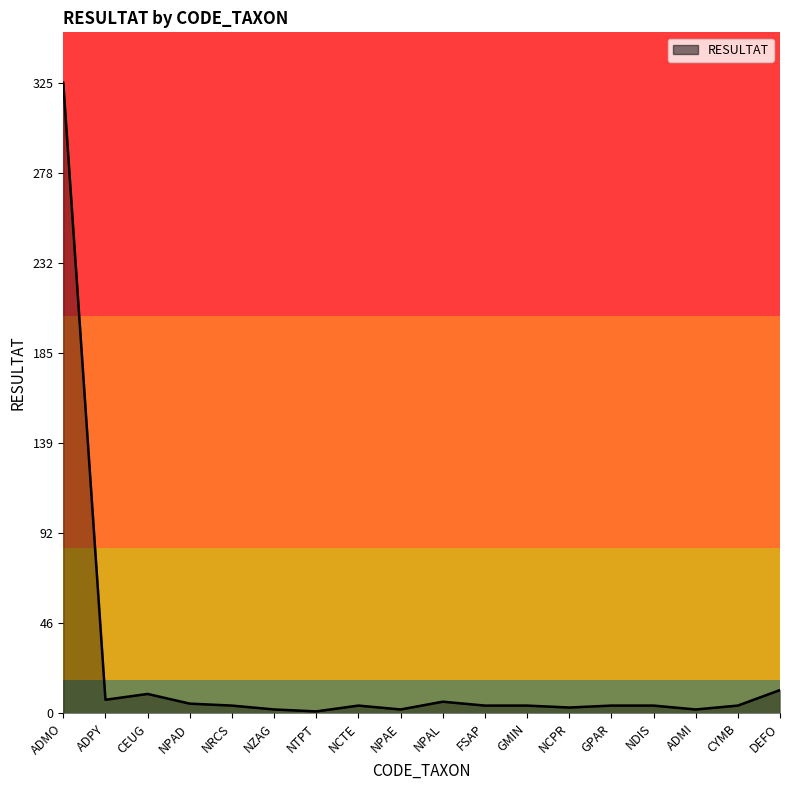

What is the difference between the maximum and minimum values?

324